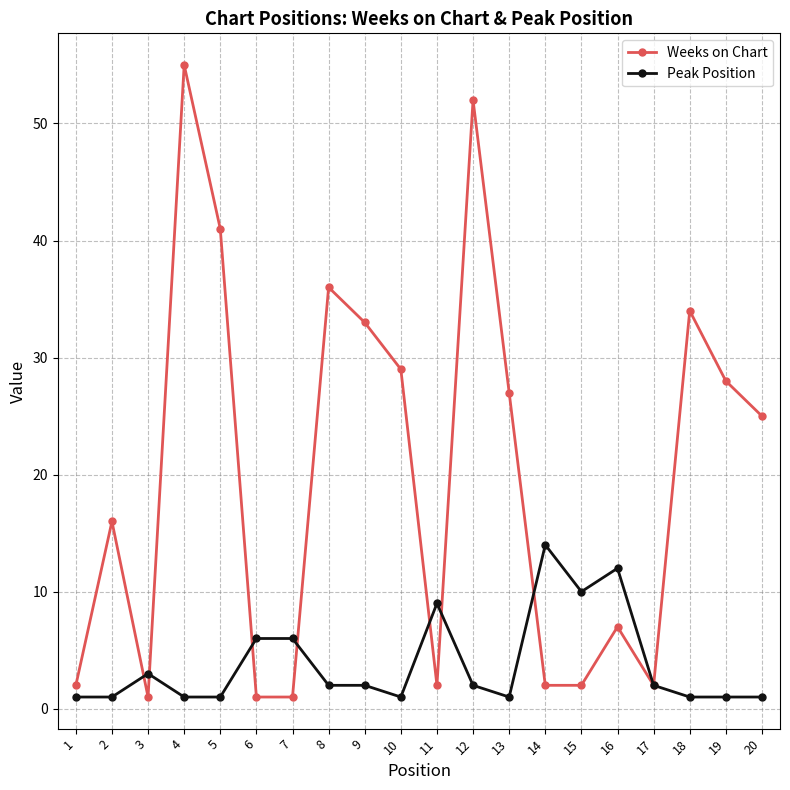

Where do Weeks on Chart and Peak Position first cross each other?

2 and 3